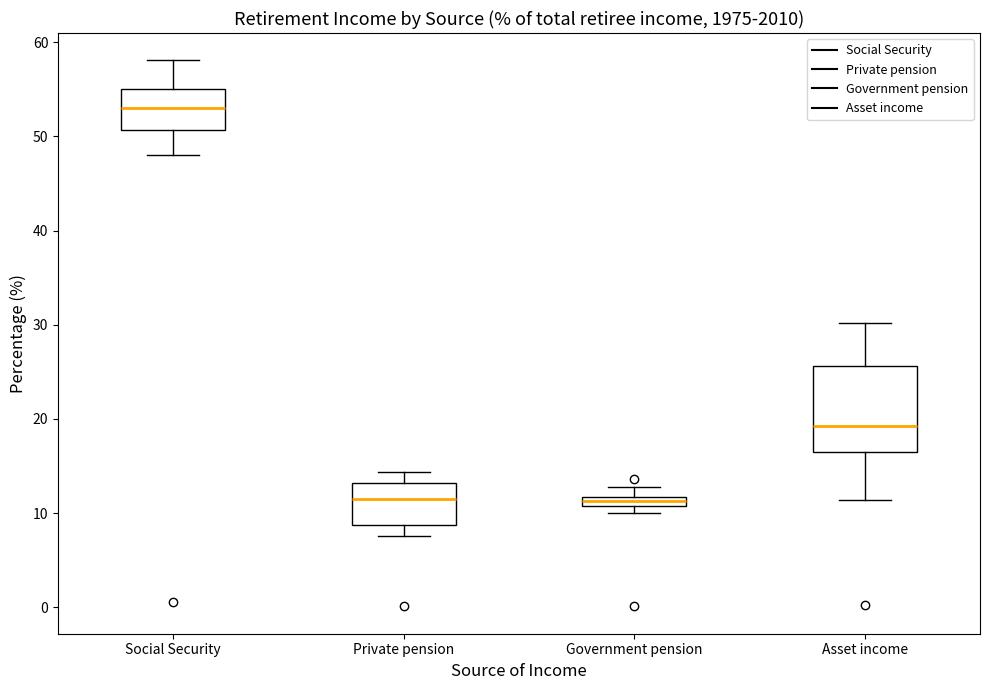

Where is the lower edge of the box for Government pension on the y-axis? The values are not printed on the chart, so give them approximately, as read against the axis.

11